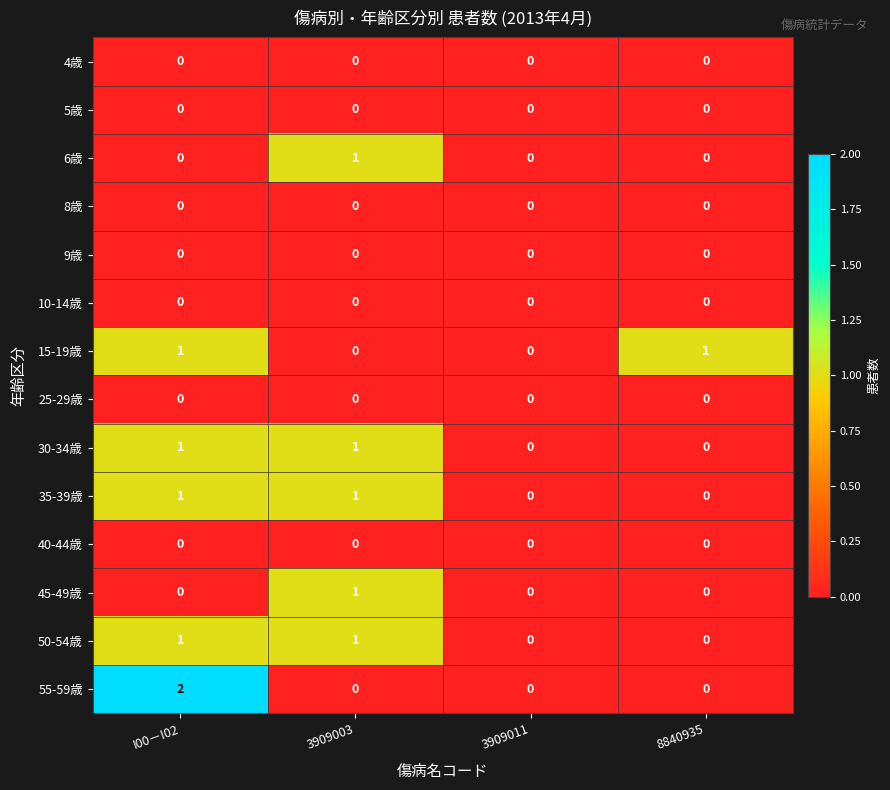

Which category has the highest value across all series?

I00－I02